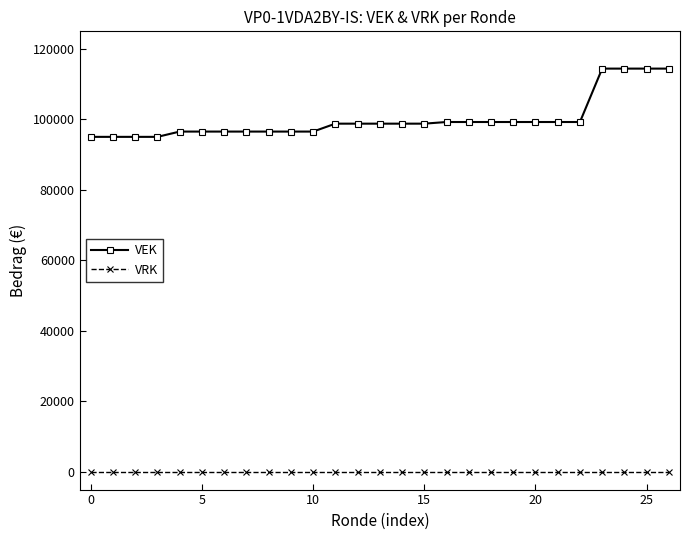

Which series has the widest spread of values?

VEK